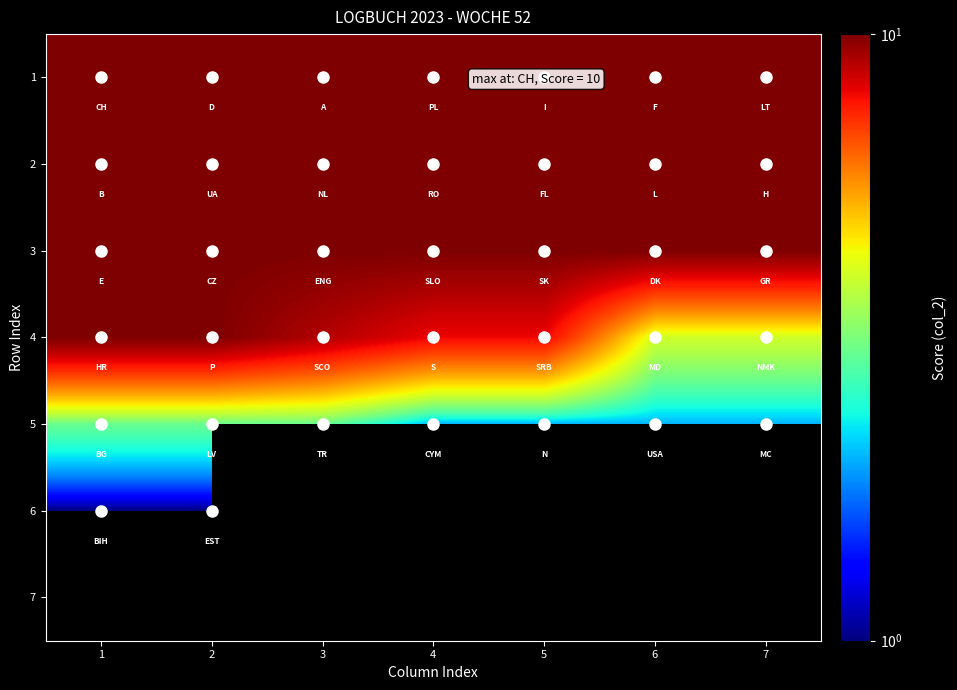

Between 3 and 4, which series saw the biggest shift?

4